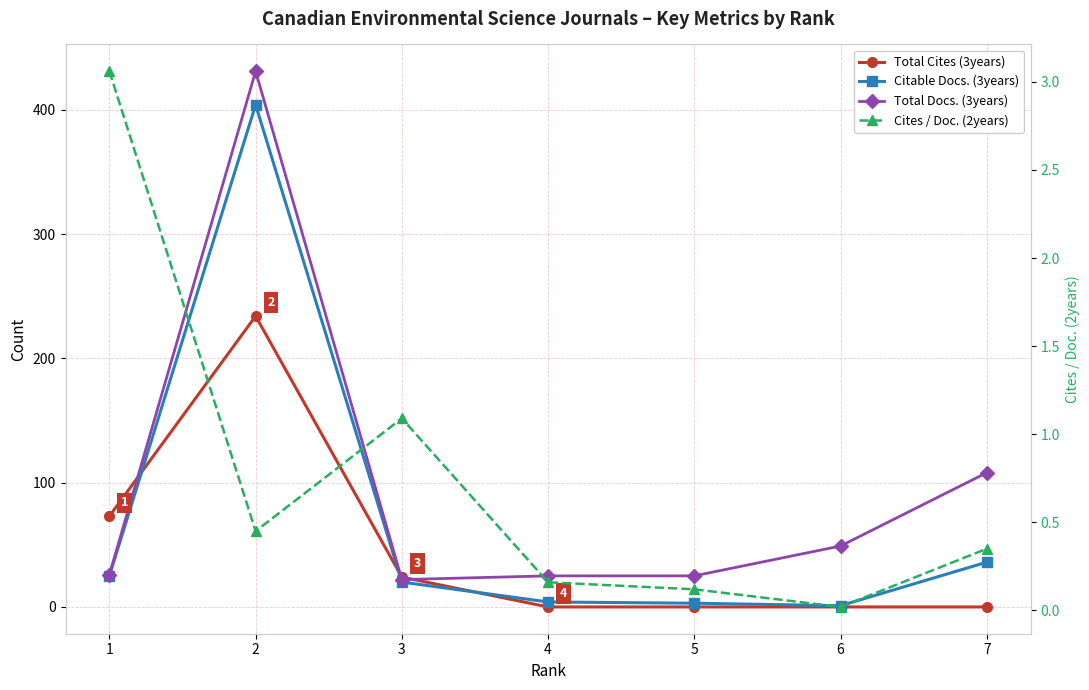

Rank the series at 1 from highest to lowest value.

Total Cites (3years), Total Docs. (3years), Citable Docs. (3years), Cites / Doc. (2years)